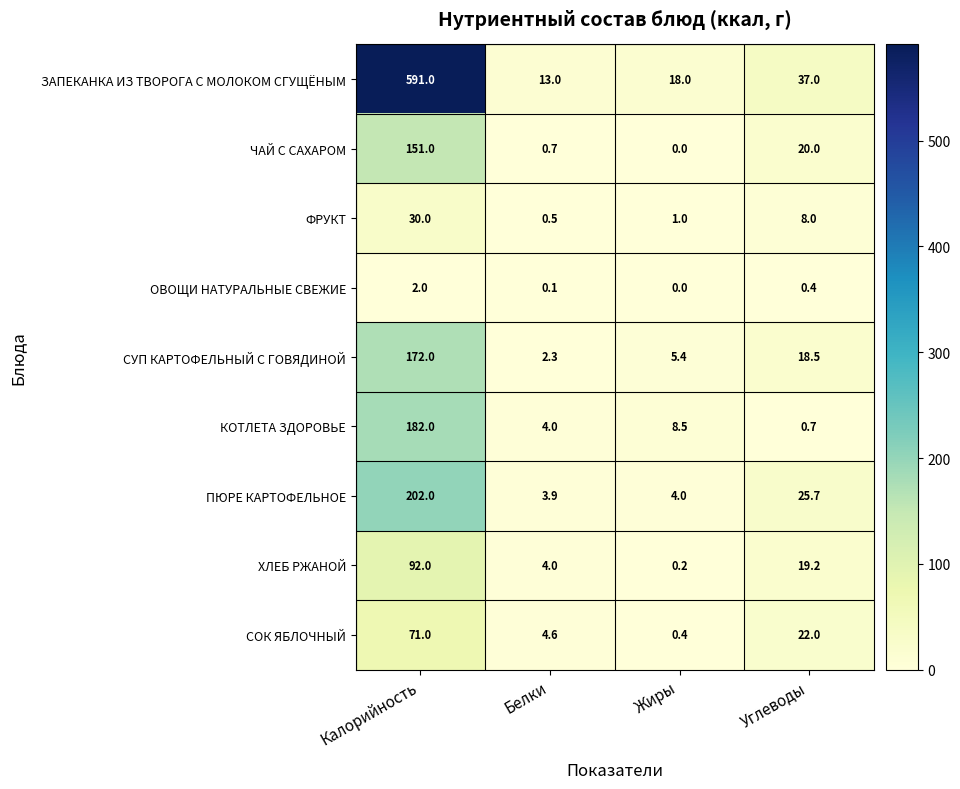

Which series has the largest total across all categories?

ЗАПЕКАНКА ИЗ ТВОРОГА С МОЛОКОМ СГУЩЁНЫМ